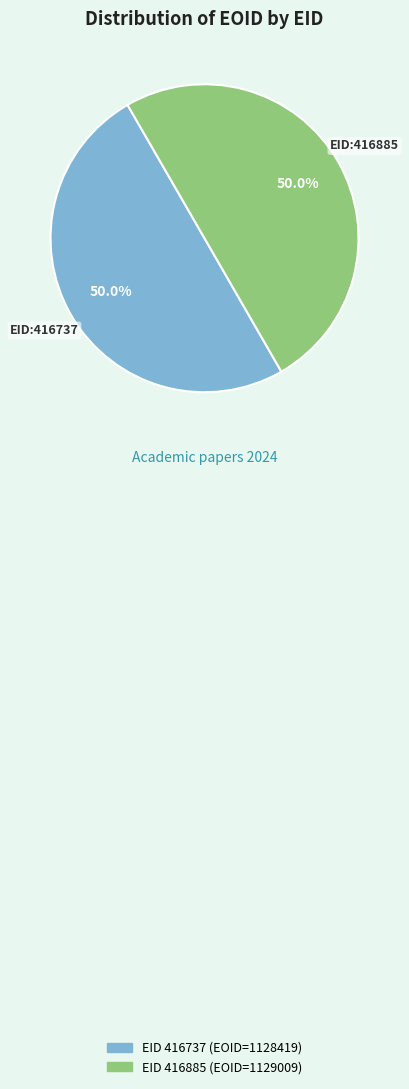

Count the number of slices in the pie.

2